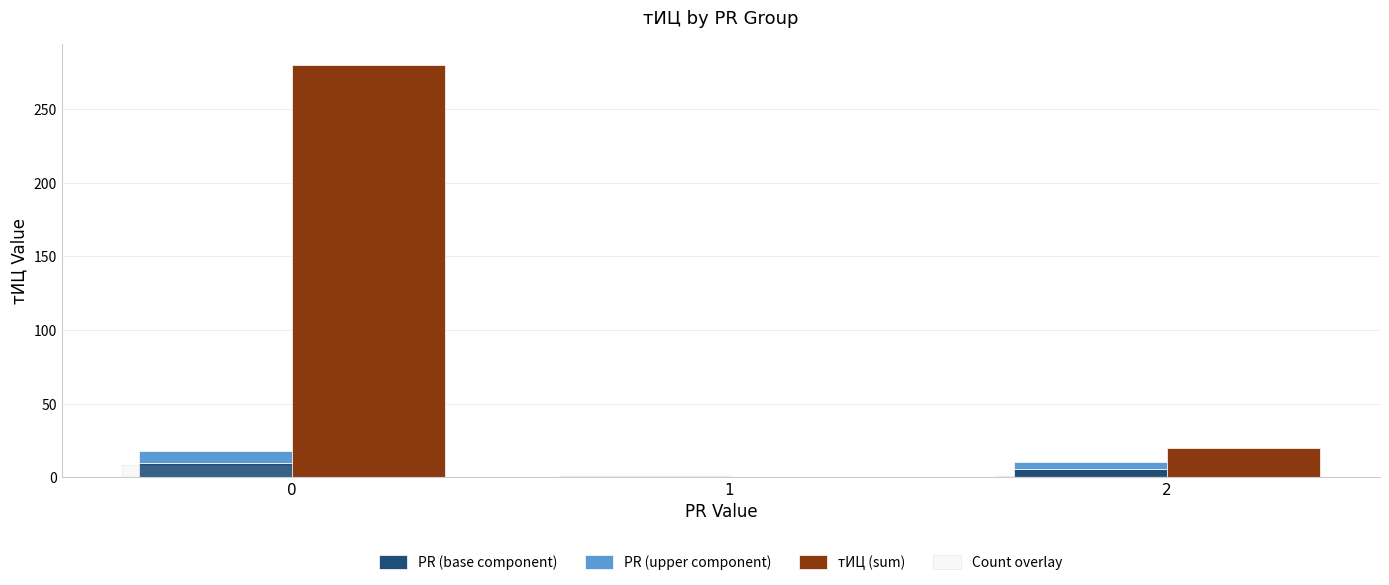

What are all the series names shown in the legend?

PR (base component), PR (upper component), тИЦ (sum), Count overlay